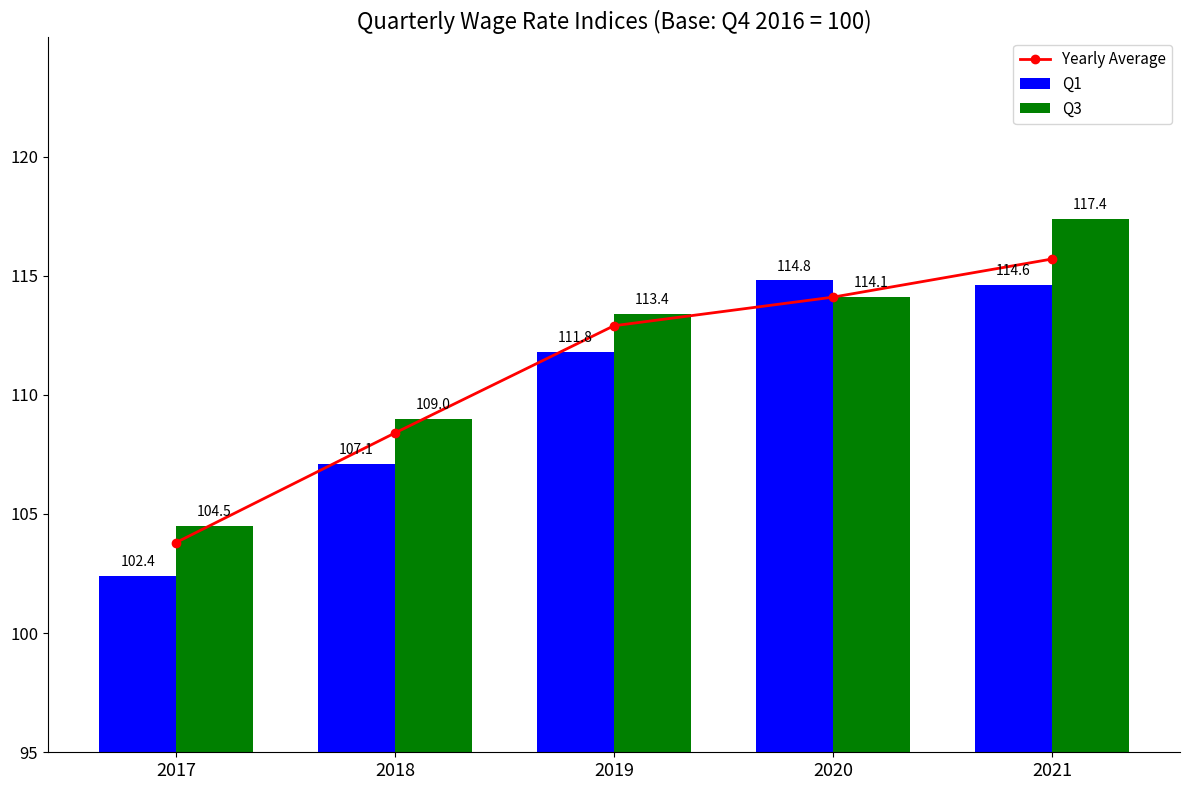

Between 2019 and 2020, which series saw the biggest shift?

Q1